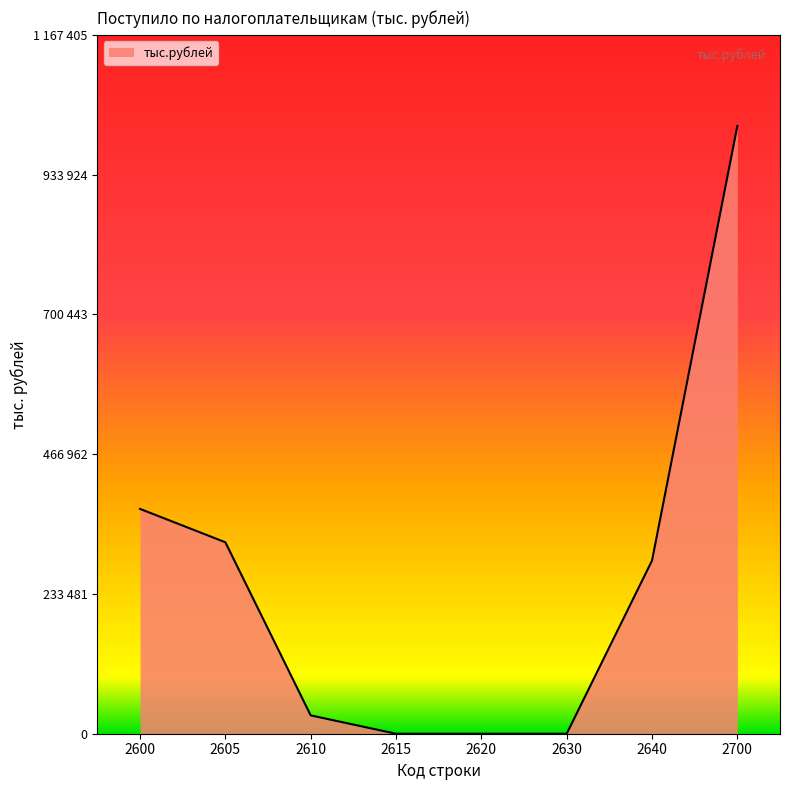

Does the chart have visible grid lines?

No